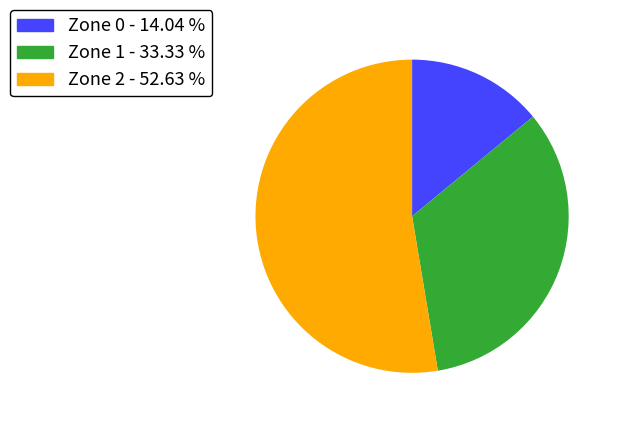

Which category has the smallest portion of the pie?

Zone 0